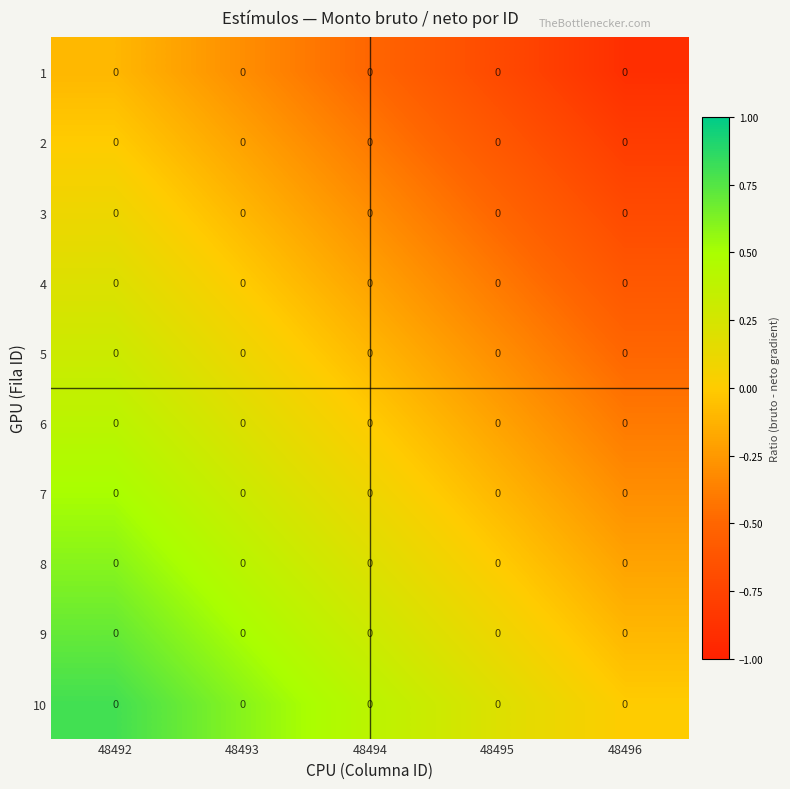

What is the minimum value for 5?

-0.5